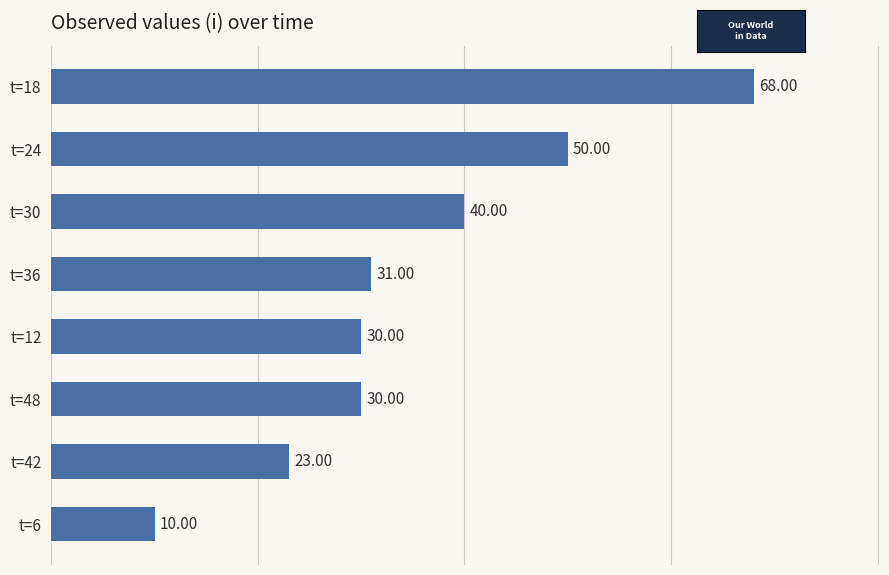

What is the difference between the maximum and minimum values?

58